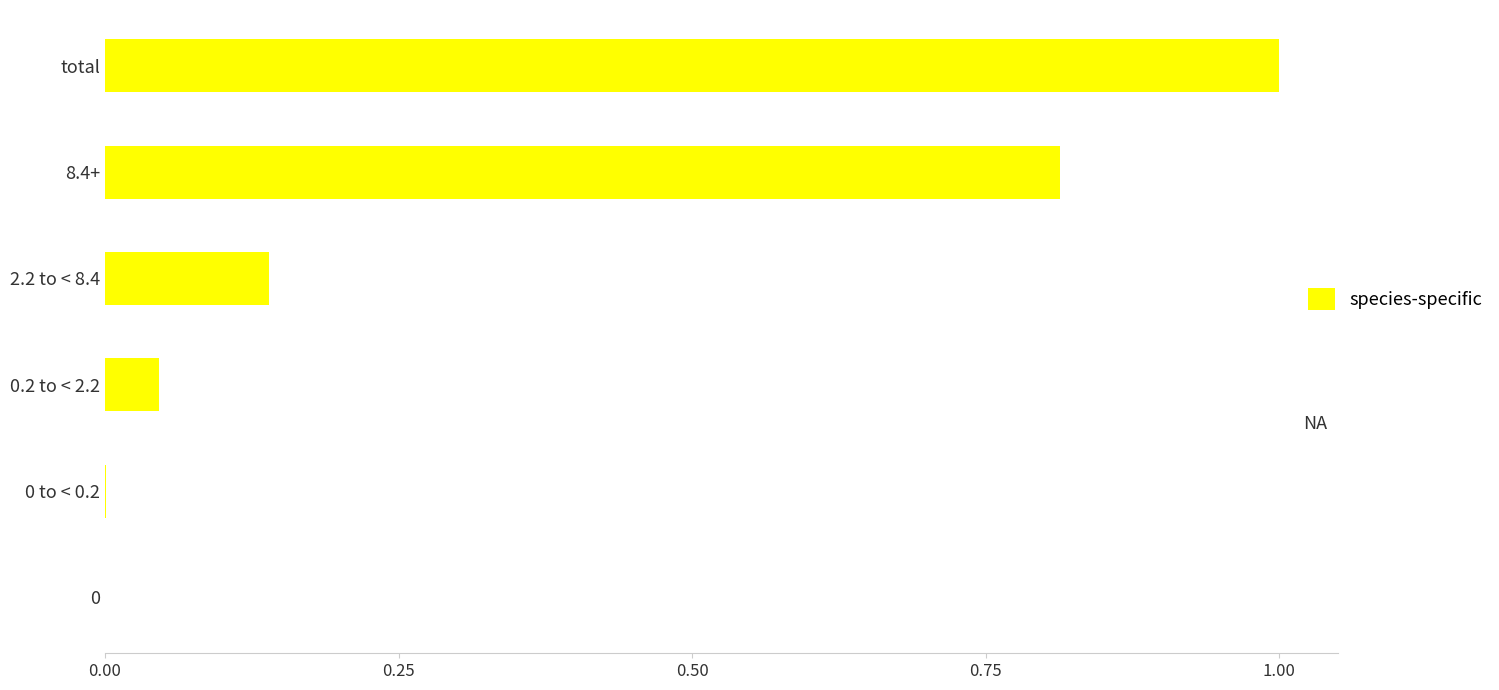

The value at 0 to < 0.2 is 0.0. True or false?

True